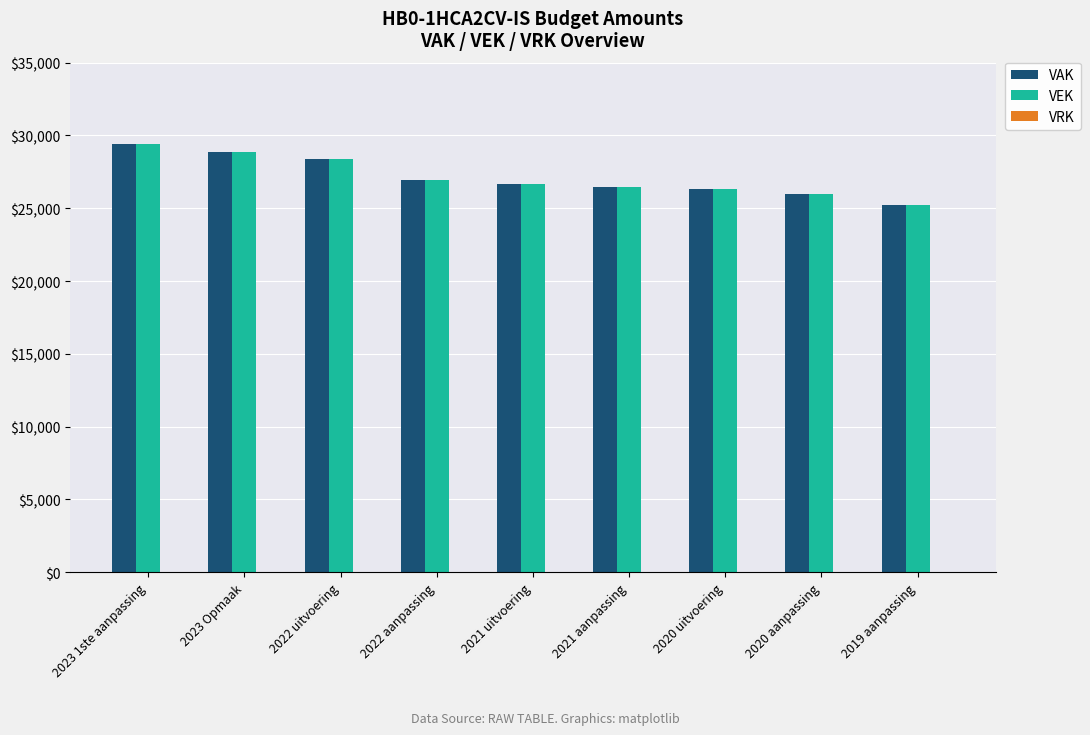

What is the label of the 5th bar from the left?

2021 uitvoering